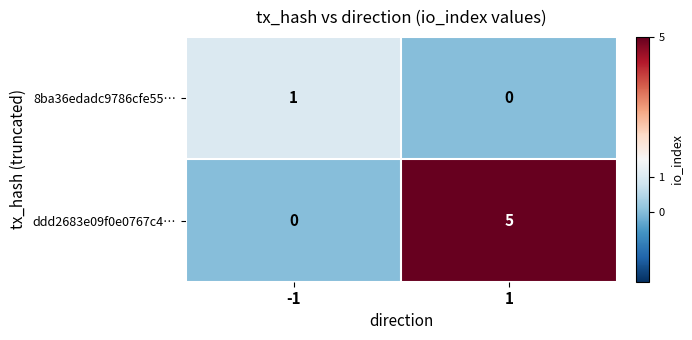

Reading right to left, extract all data points from this chart.

8ba36edadc9786cfe55…: 1=0	-1=1
ddd2683e09f0e0767c4…: 1=5	-1=0